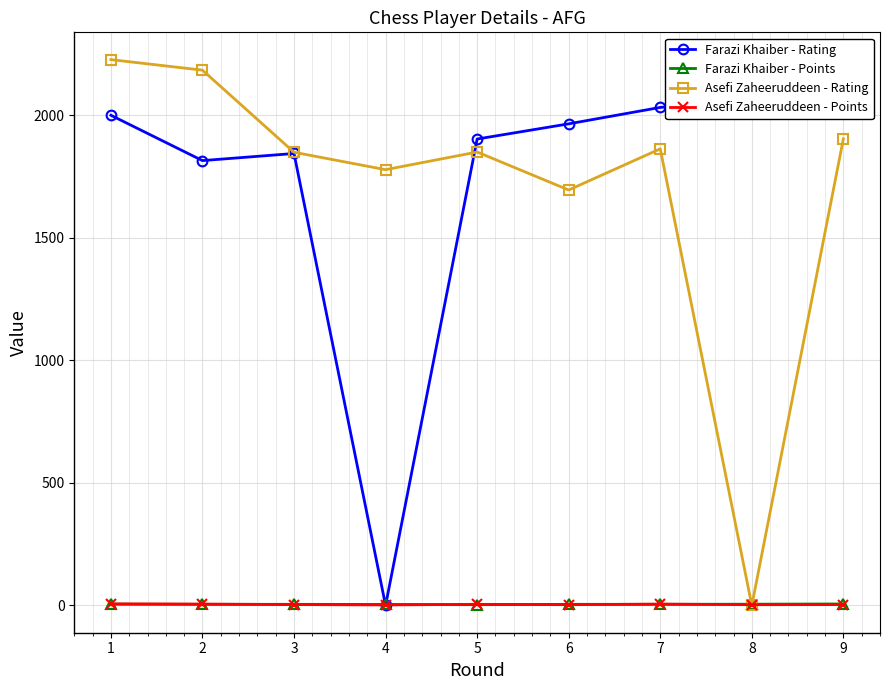

Which series ends up on top after the final intersection of Farazi Khaiber - Points and Asefi Zaheeruddeen - Points?

Farazi Khaiber - Points